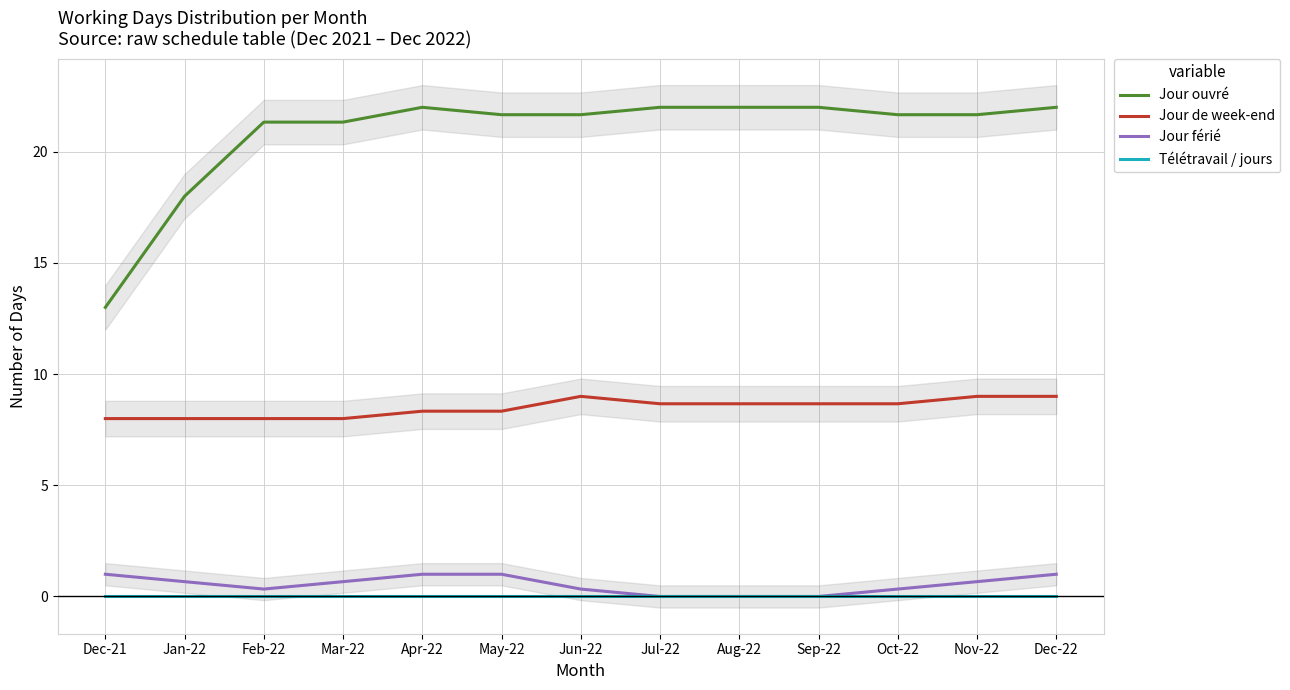

What are all the series names shown in the legend?

Jour ouvré, Jour de week-end, Jour férié, Télétravail / jours